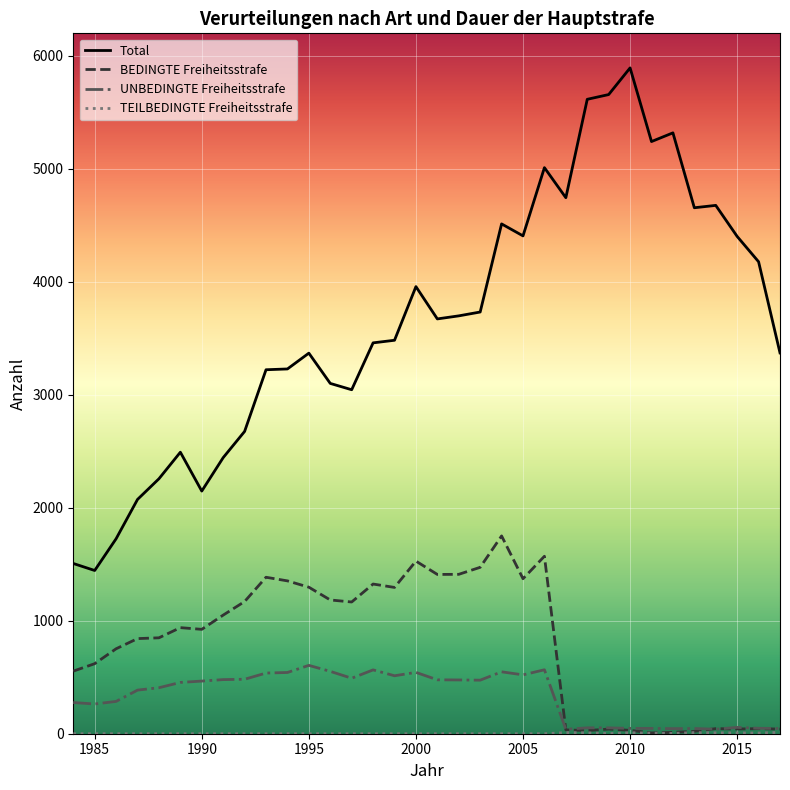

True or false: Total and UNBEDINGTE Freiheitsstrafe intersect in this chart.

False